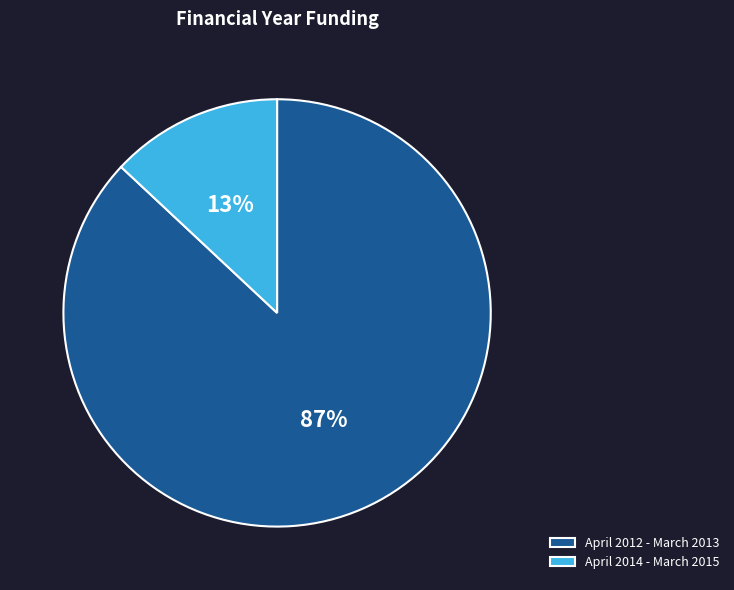

What is the ratio of the value at April 2014 - March 2015 to the value at April 2012 - March 2013?

0.1